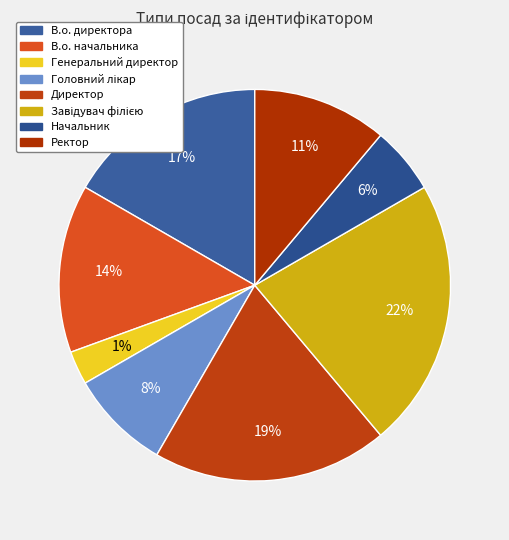

What percentage is NOT represented by Начальник?

94.4%